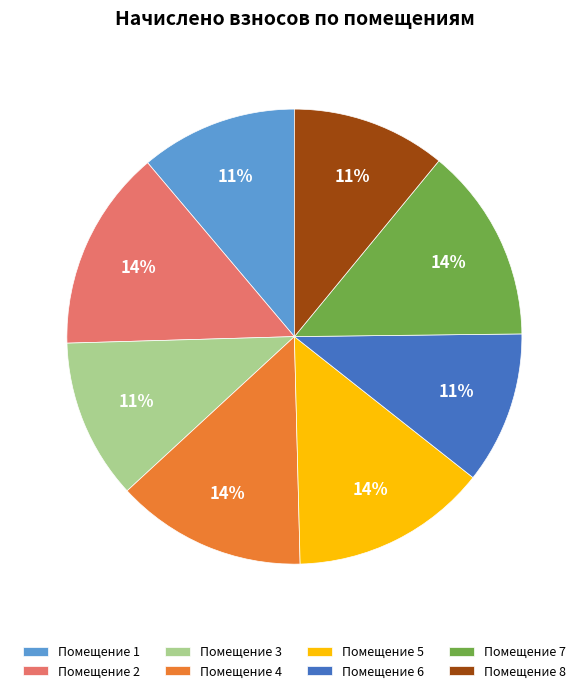

Is there any slice that represents more than half of the pie?

No